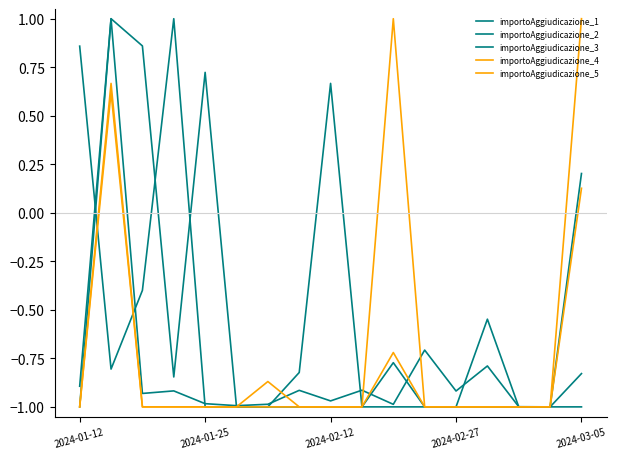

Does the chart have visible grid lines?

No